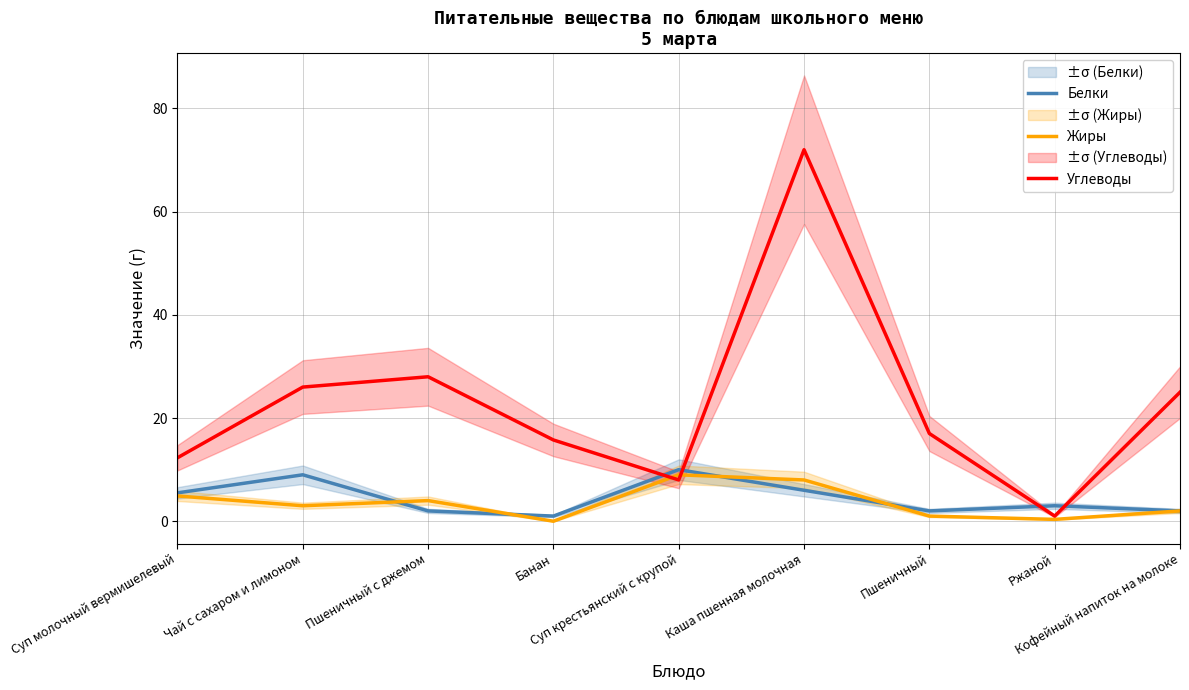

True or false: Жиры has more than 2 interior local peaks.

False